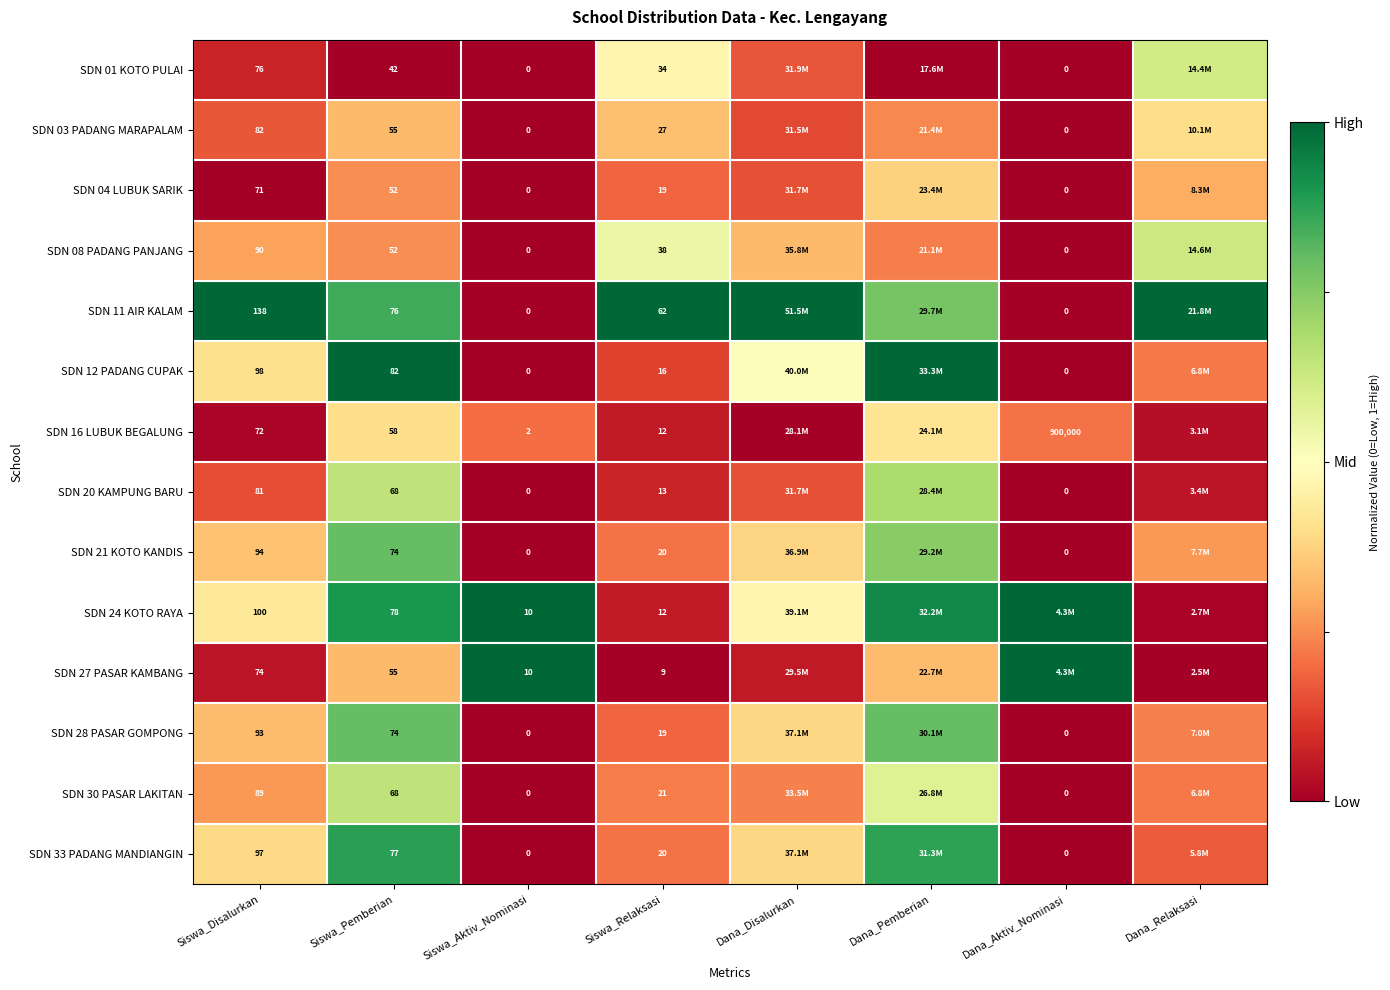

Which category has the lowest value in the SDN 11 AIR KALAM series?

Siswa_Aktiv_Nominasi